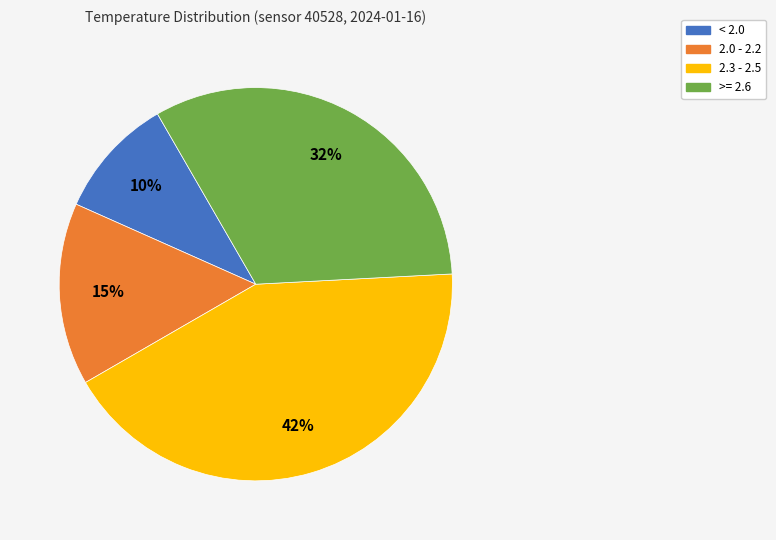

Count the number of slices in the pie.

4